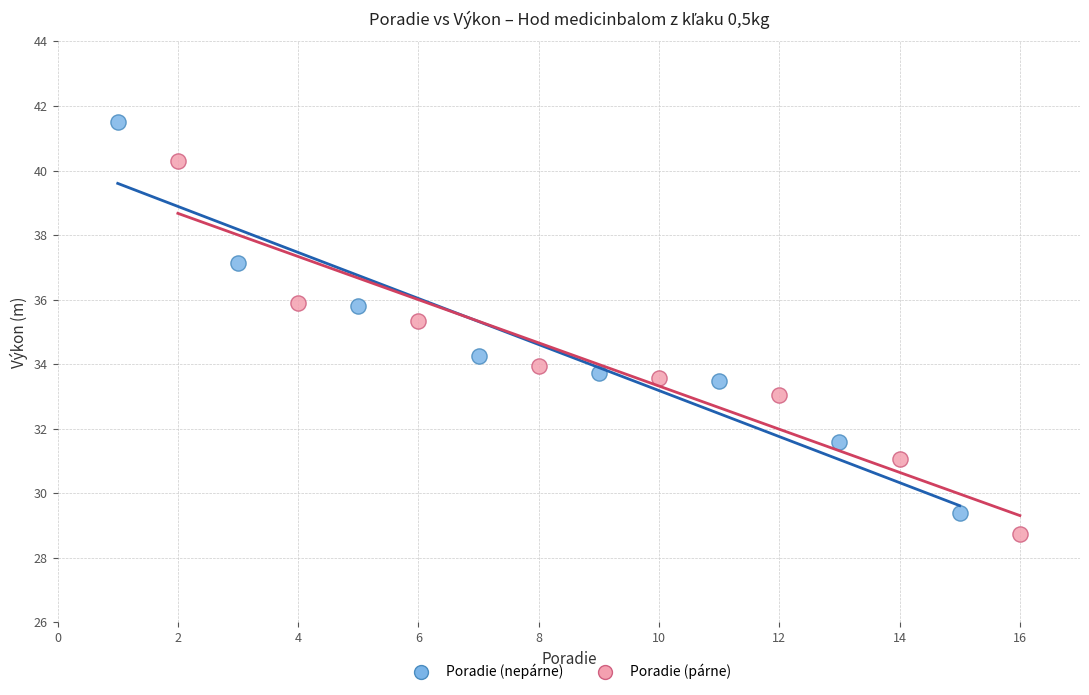

Which series has the widest spread of Y values?

Poradie (nepárne)